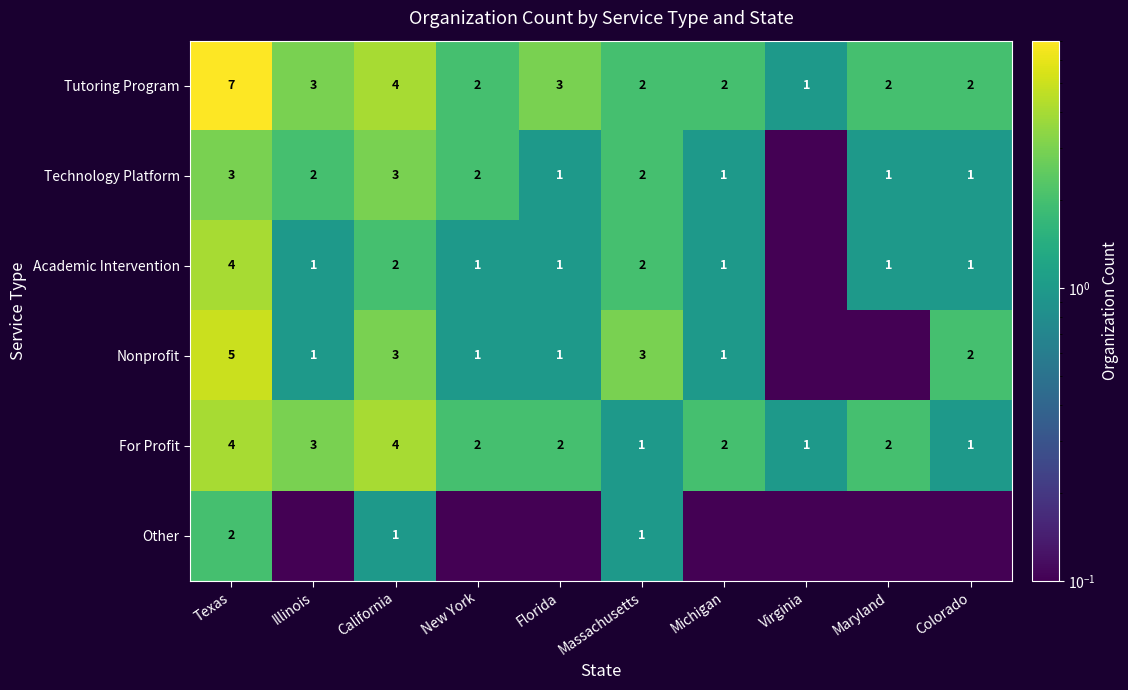

At which label does For Profit first exceed 2?

Texas